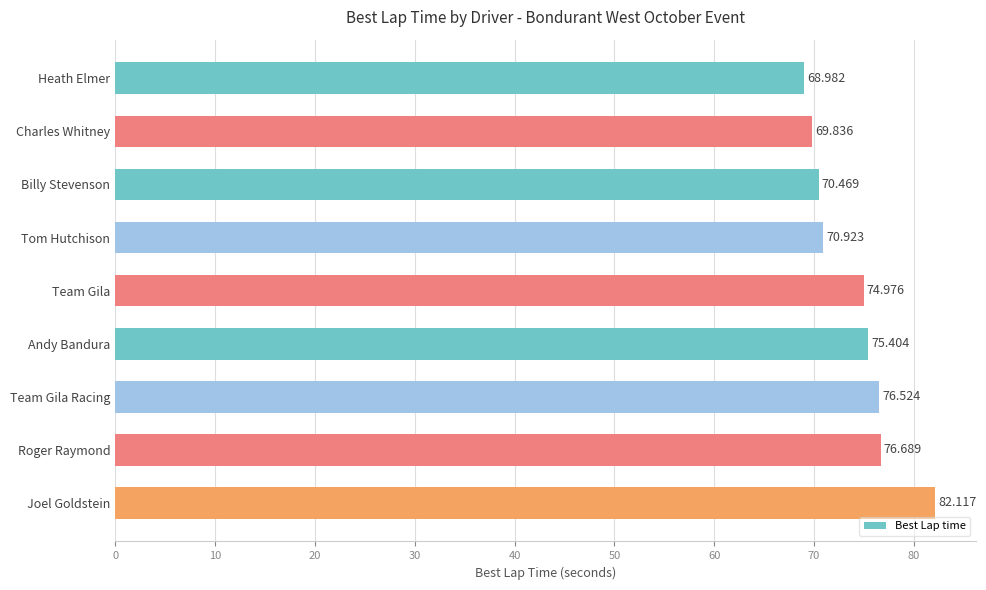

What is the smallest value displayed?

69.0